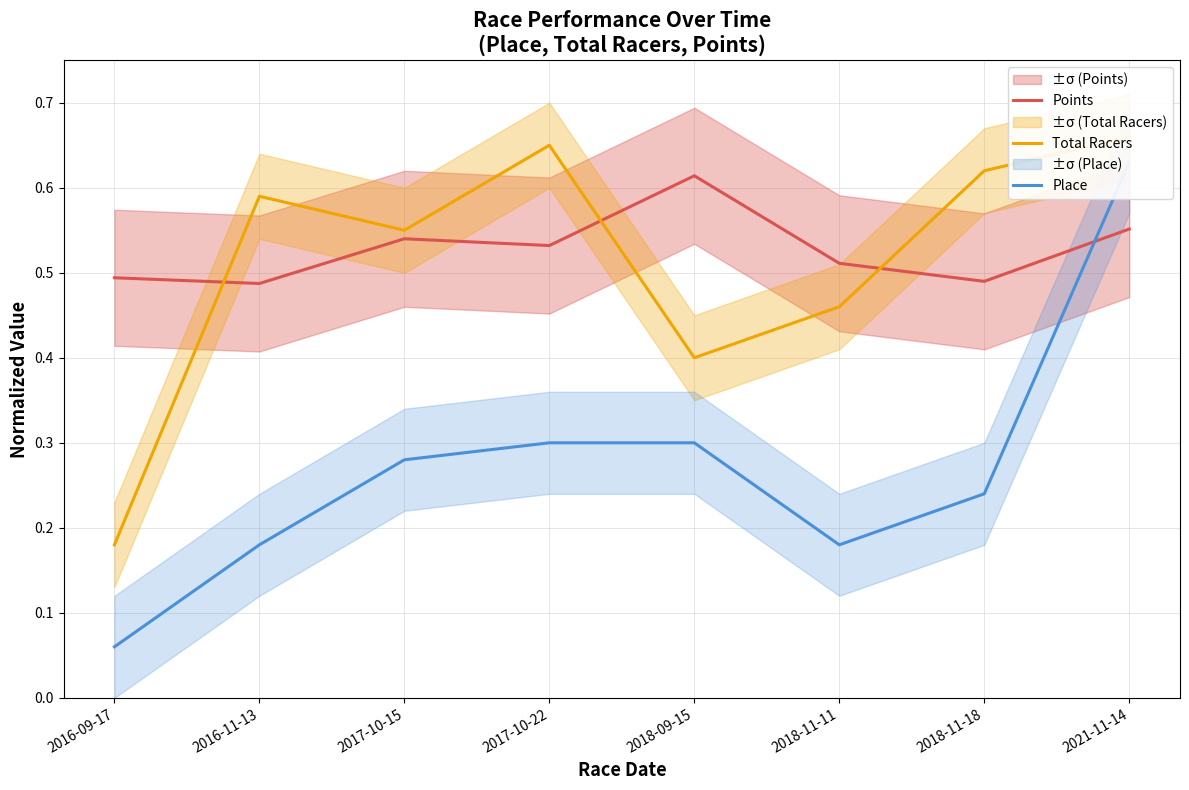

At which category is the sum across all series the highest?

2021-11-14